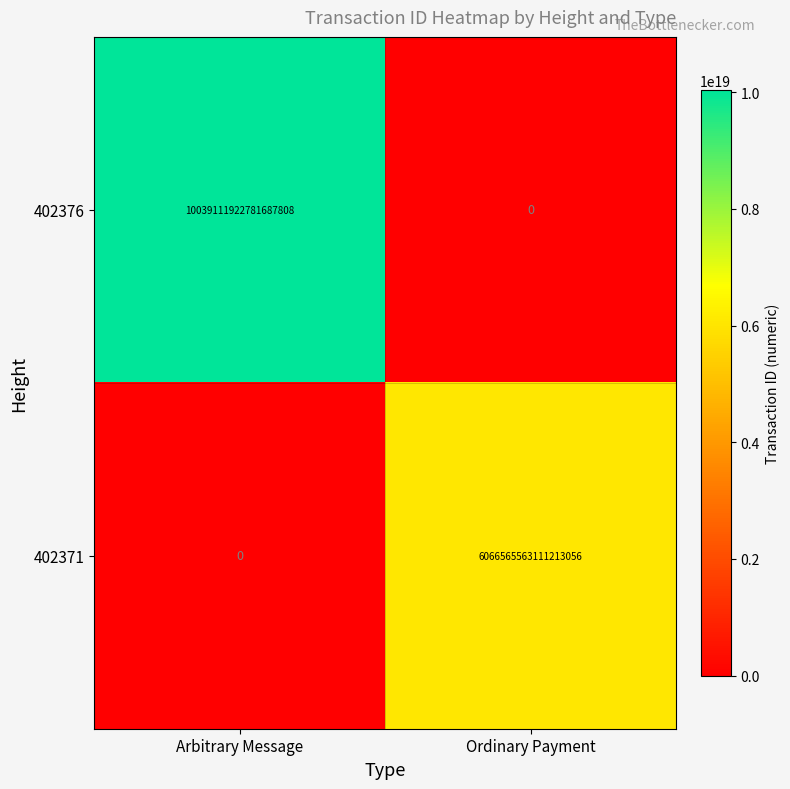

At which label is 402376 closest to 5019555961390843904?

Arbitrary Message